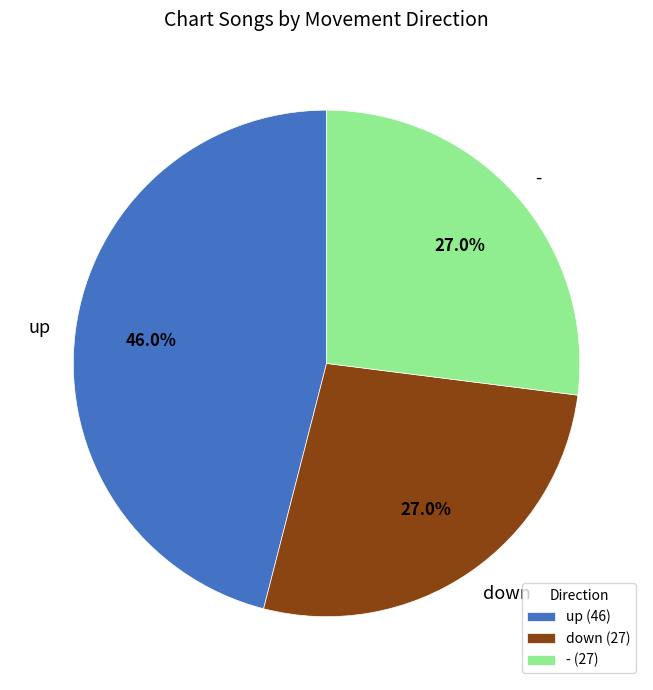

To the nearest percent, what is the combined percentage of up and down?

73%